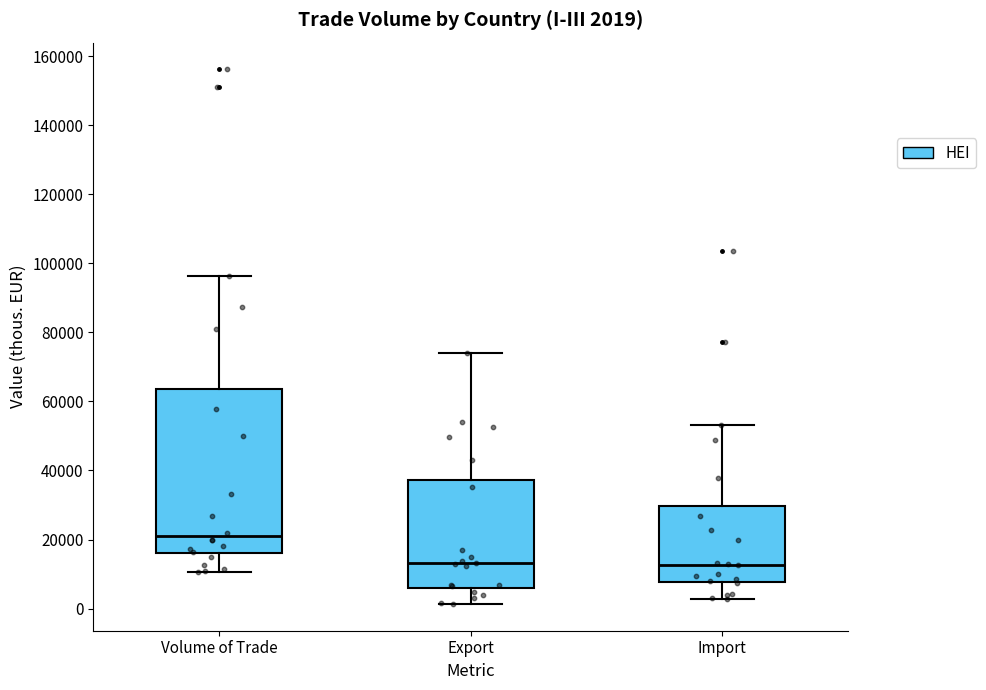

Comparing the boxes themselves (not the whiskers), which one is the tallest?

Volume of Trade